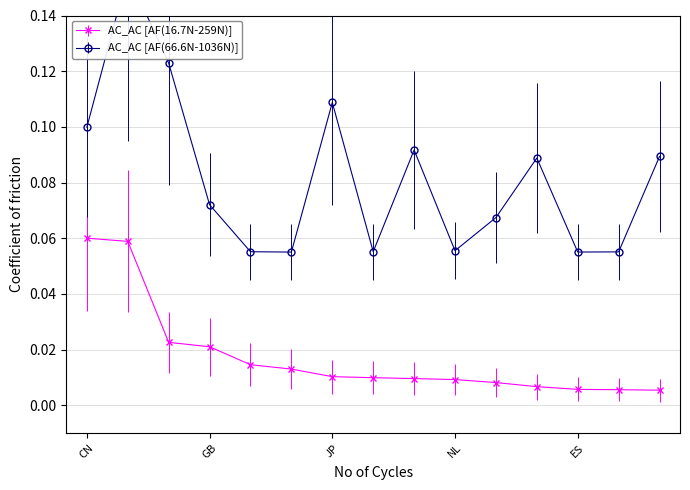

Is this an area chart (filled region under the line)?

No